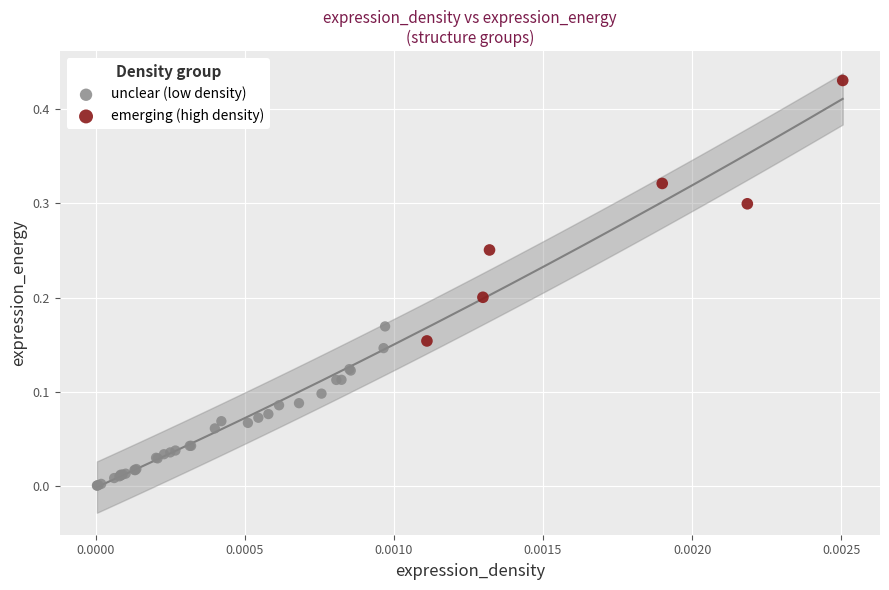

Which series reaches the maximum Y coordinate?

emerging (high density)